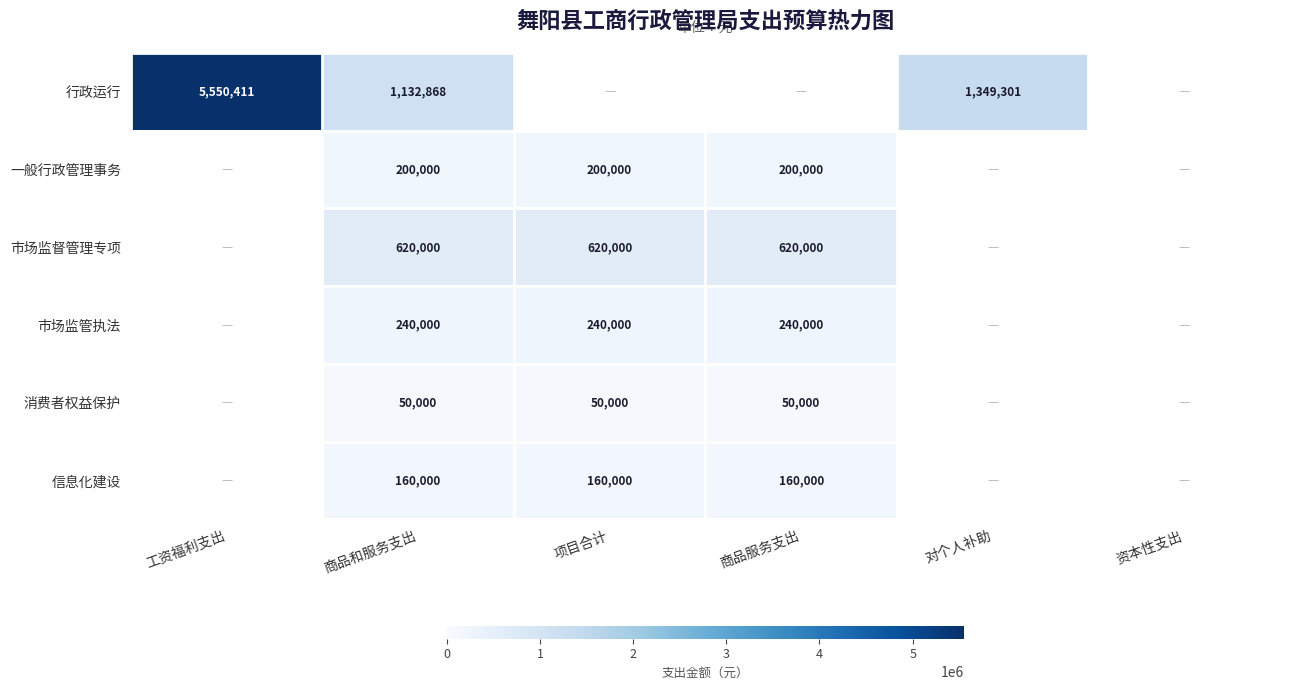

At which category is the sum across all series the highest?

商品和服务支出